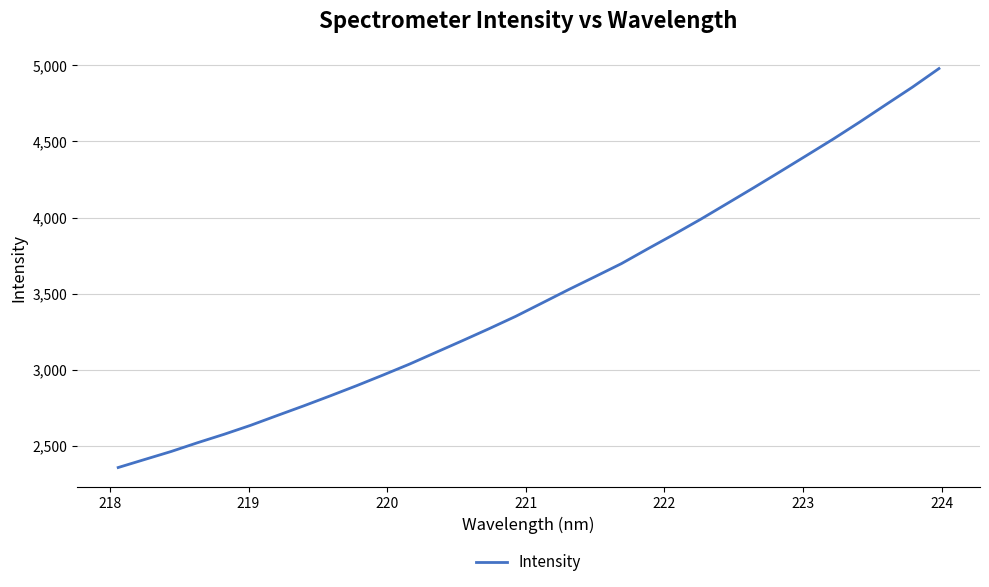

What is the difference between the maximum and minimum values?

2622.6